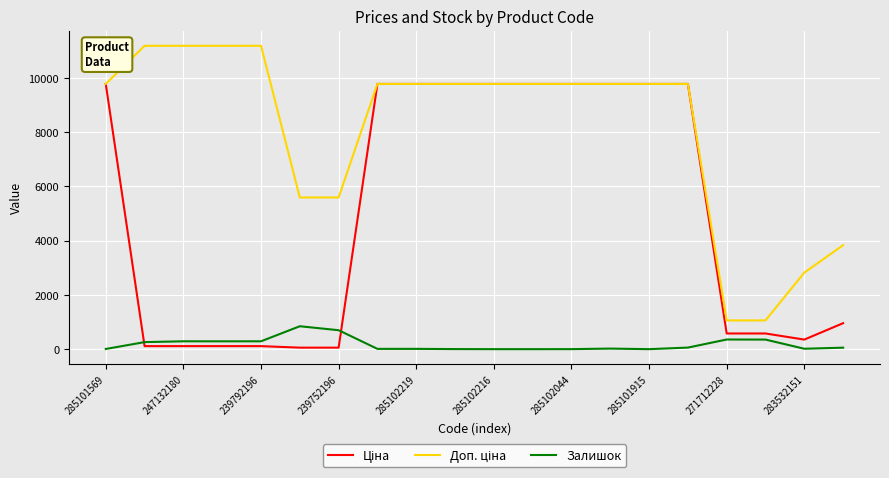

How many lines are shown in the chart?

3